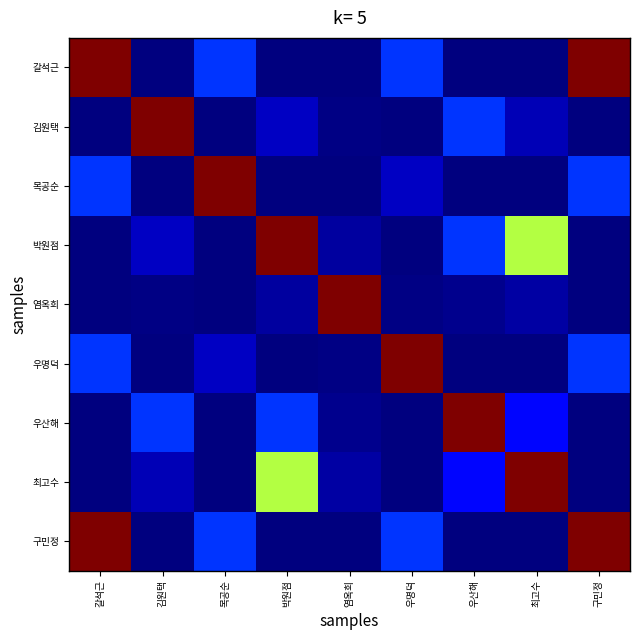

Count the number of categories in the chart.

9